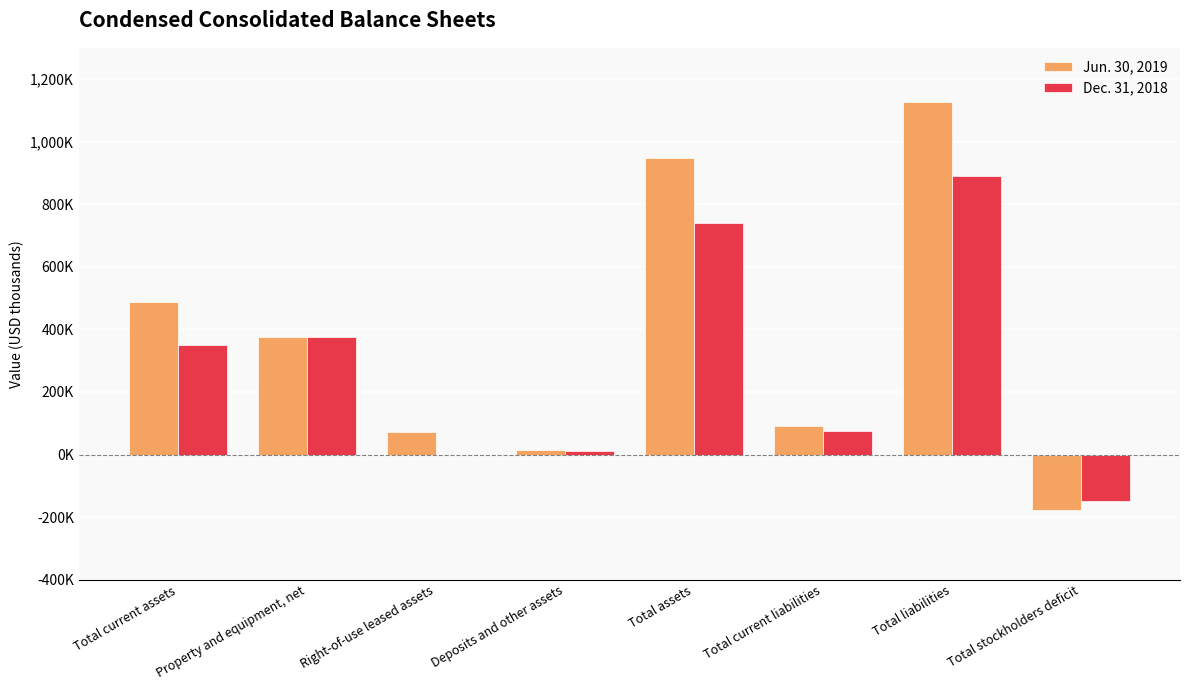

What is the difference between the highest and lowest values at Deposits and other assets?

3426